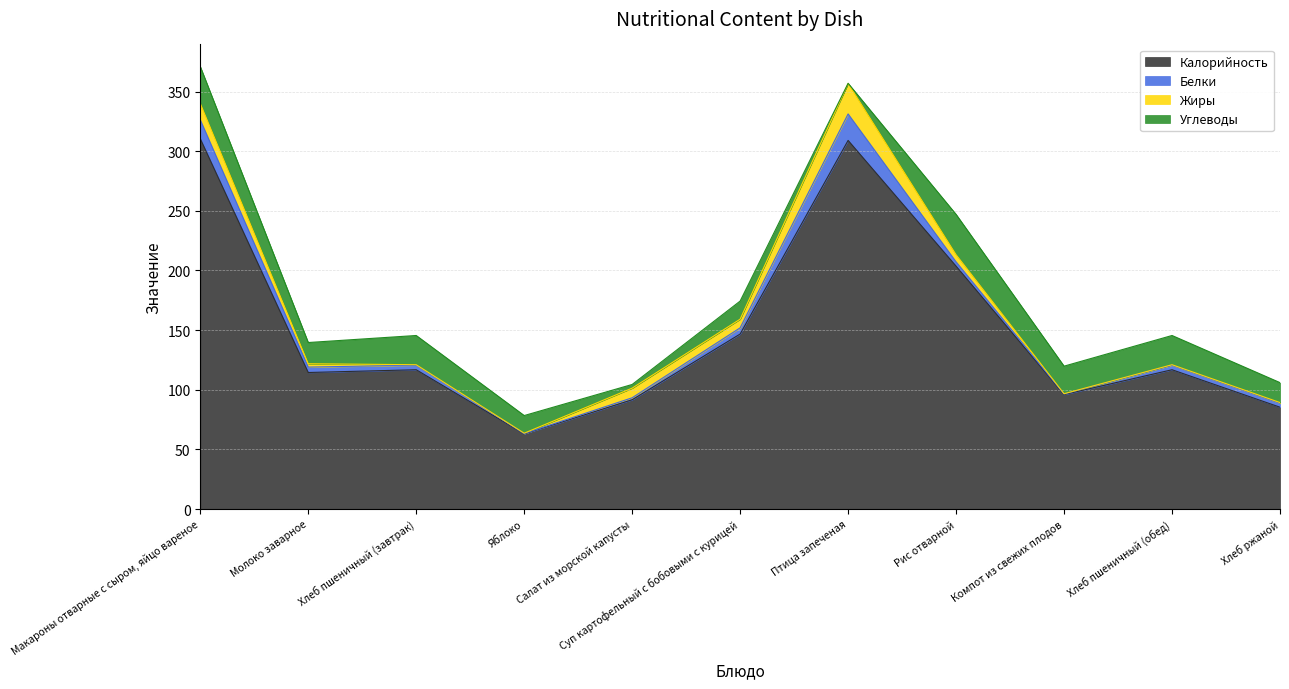

At which category does the chart reach its minimum across all series?

Птица запеченая